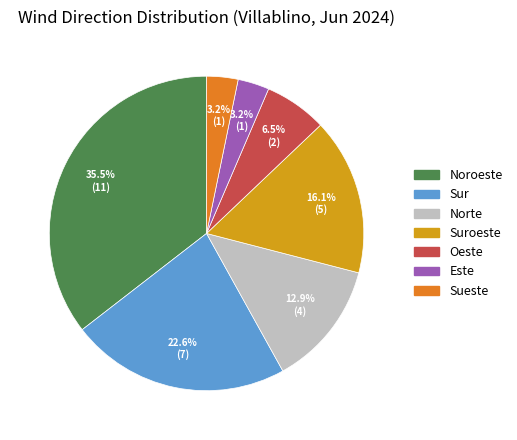

Count the number of slices in the pie.

7